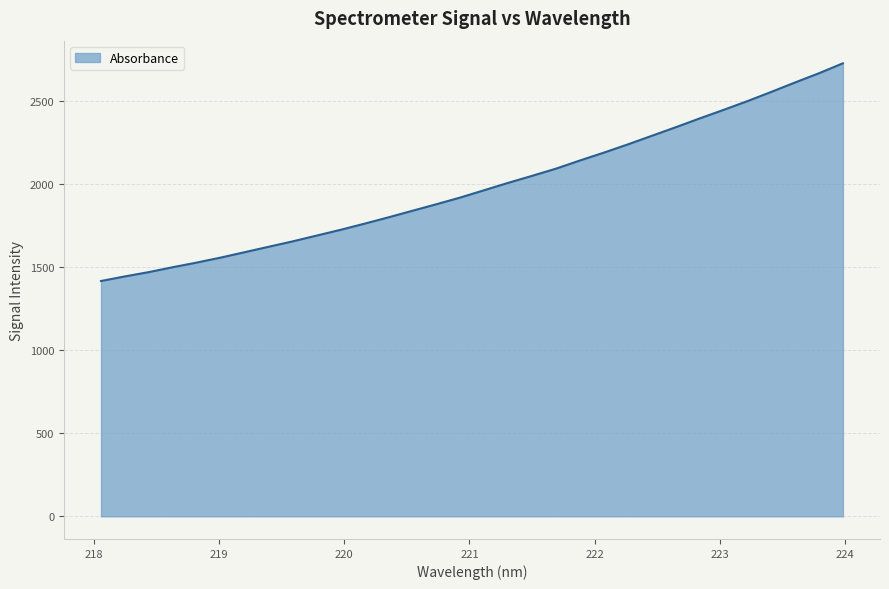

What is the greatest value displayed?

2728.0